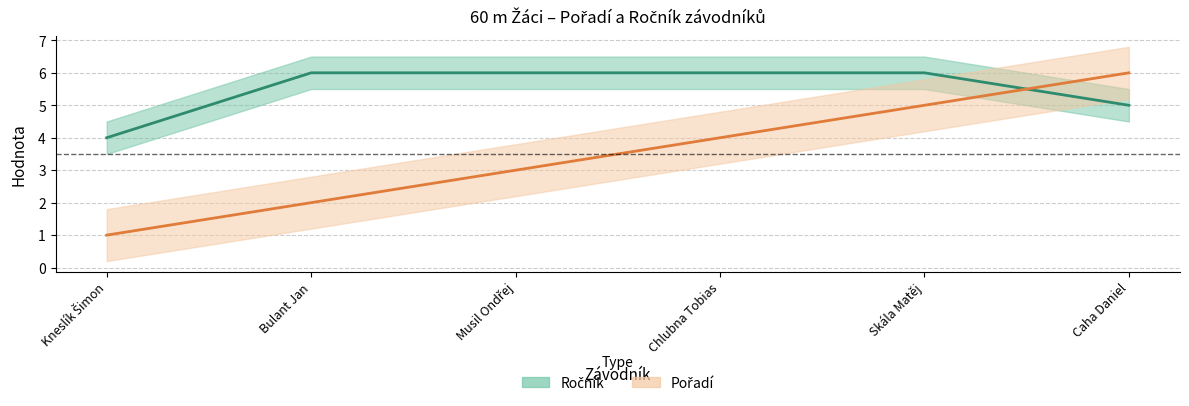

Which series changed the most between Kneslík Šimon and Skála Matěj?

Pořadí